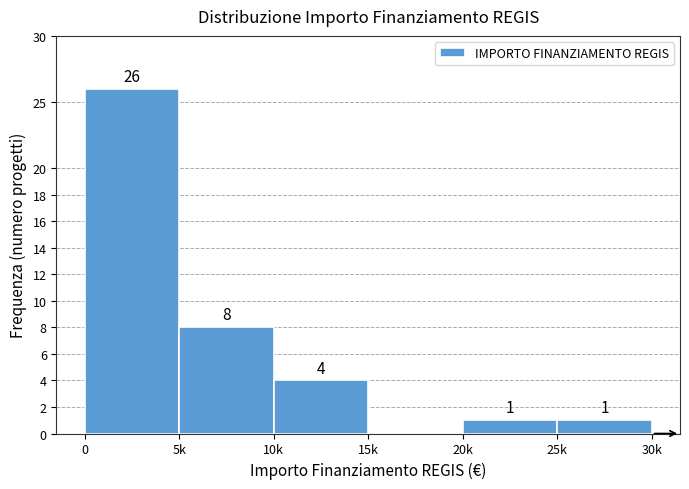

Reading left to right, extract all data points from this chart.

0=26	5k=8	10k=4	15k=0	20k=1	25k=1